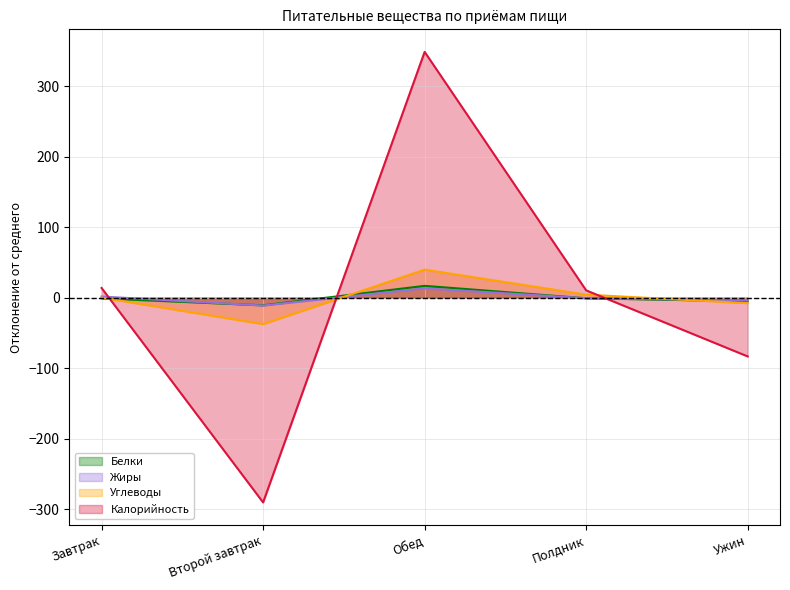

How many data points in Белки are less than 0?

4